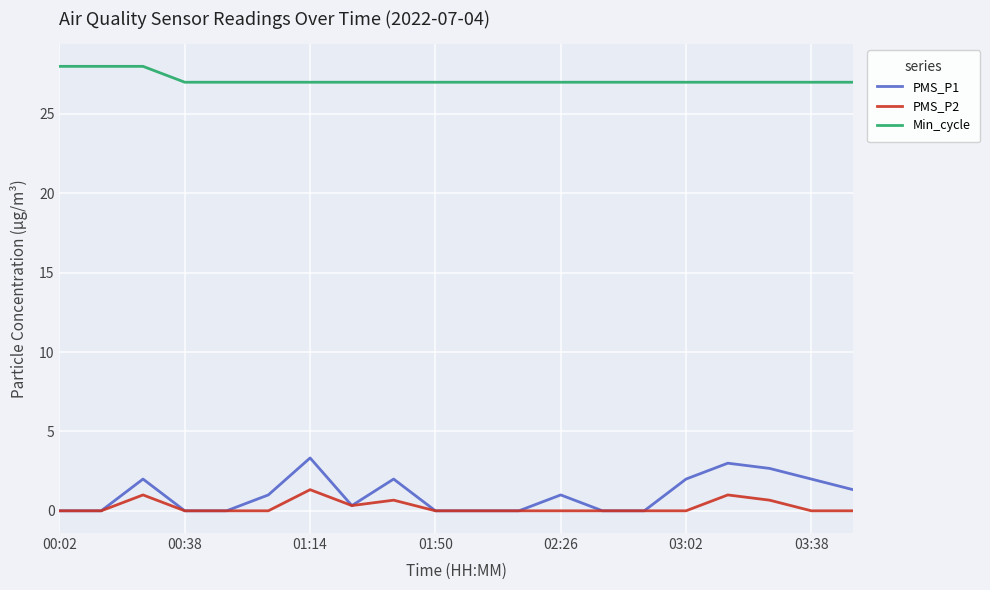

True or false: PMS_P1 and Min_cycle intersect in this chart.

False